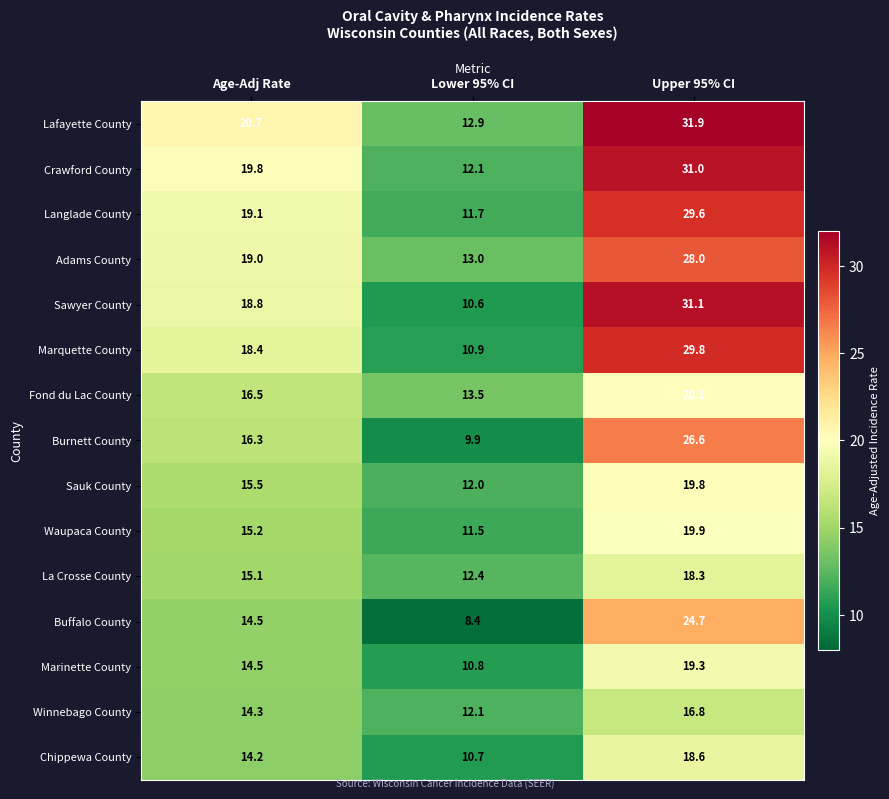

What is the total value across all series at Upper 95% CI?

365.5